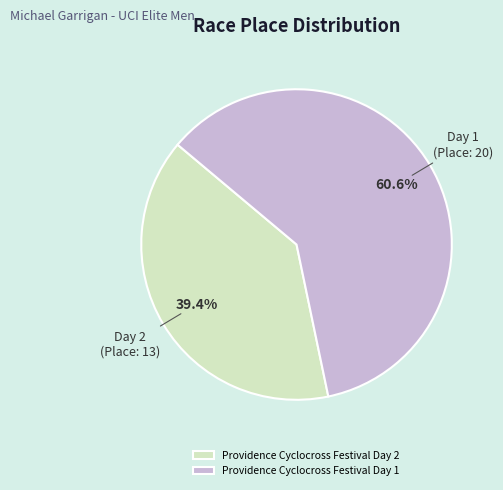

Does any single category account for the majority?

Yes